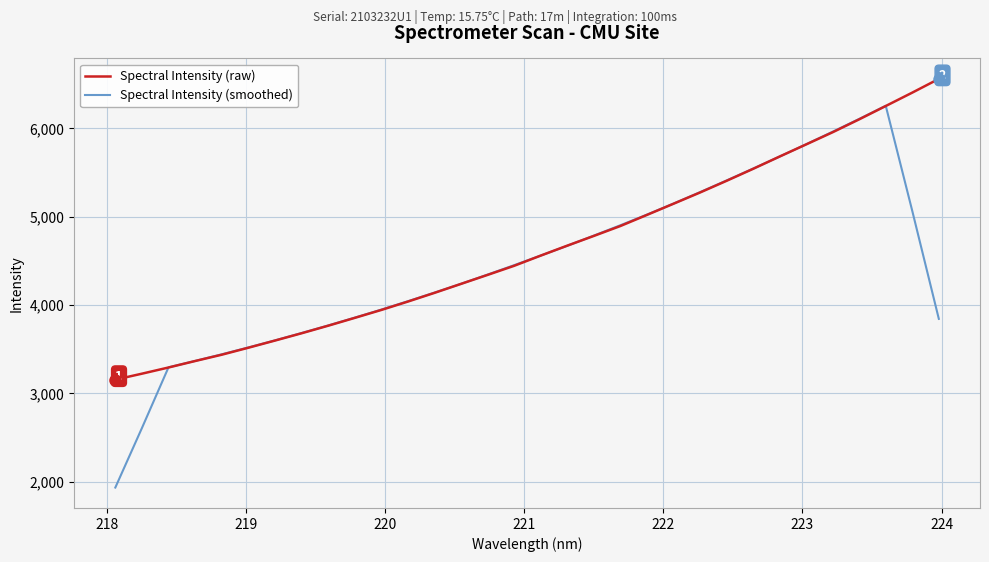

What is the greatest value displayed?

6561.6